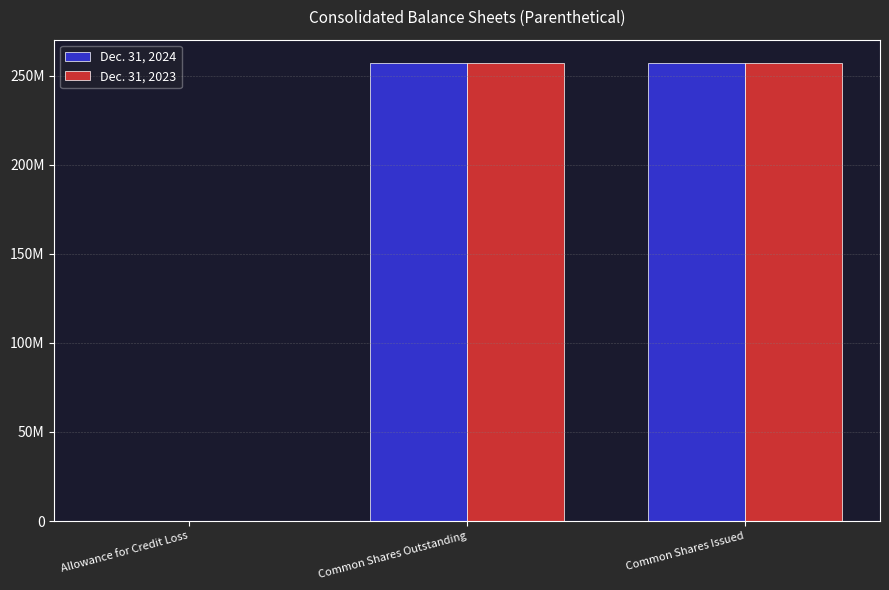

What are all the series names shown in the legend?

Dec. 31, 2024, Dec. 31, 2023